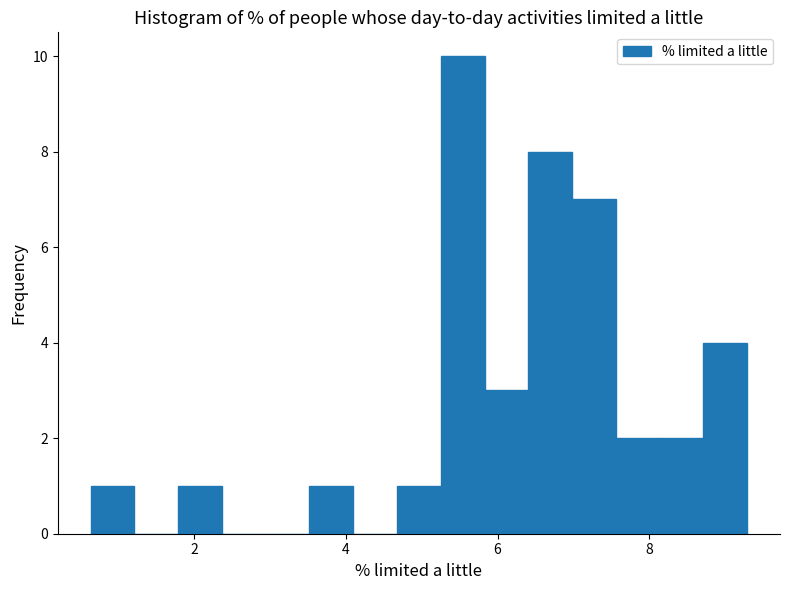

Around what value on the x-axis is the tallest bar? Give the approximate position of its centre, as read against the axis.

5.6